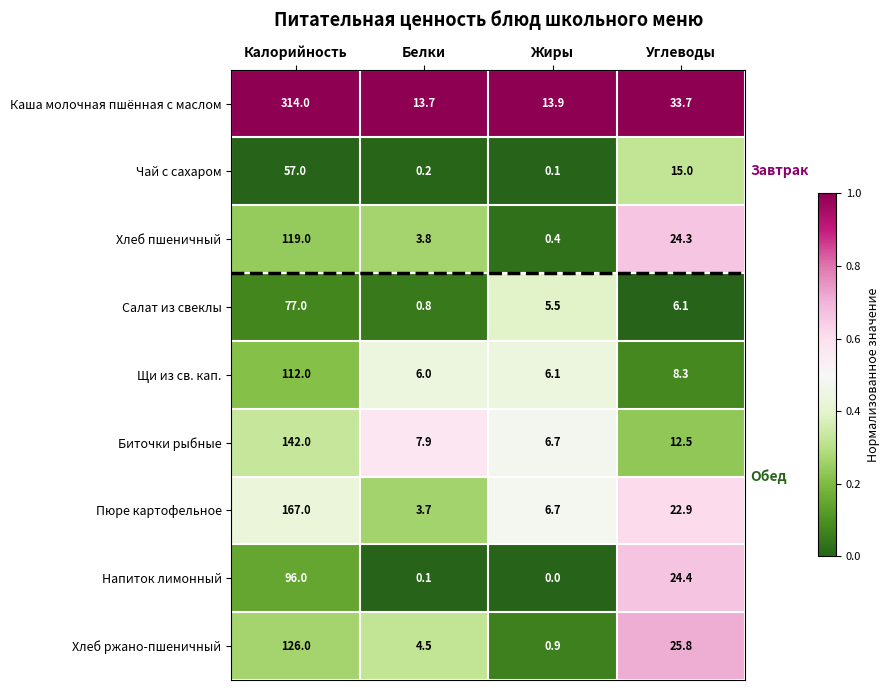

What is the total value across all series at Жиры?

40.3